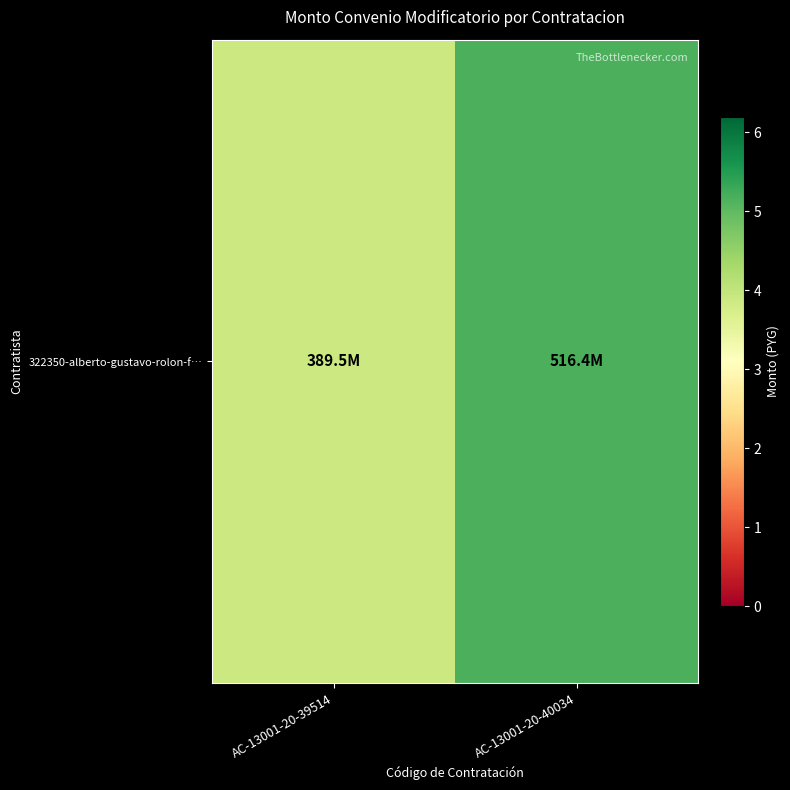

What is the sum of all values?

905916000